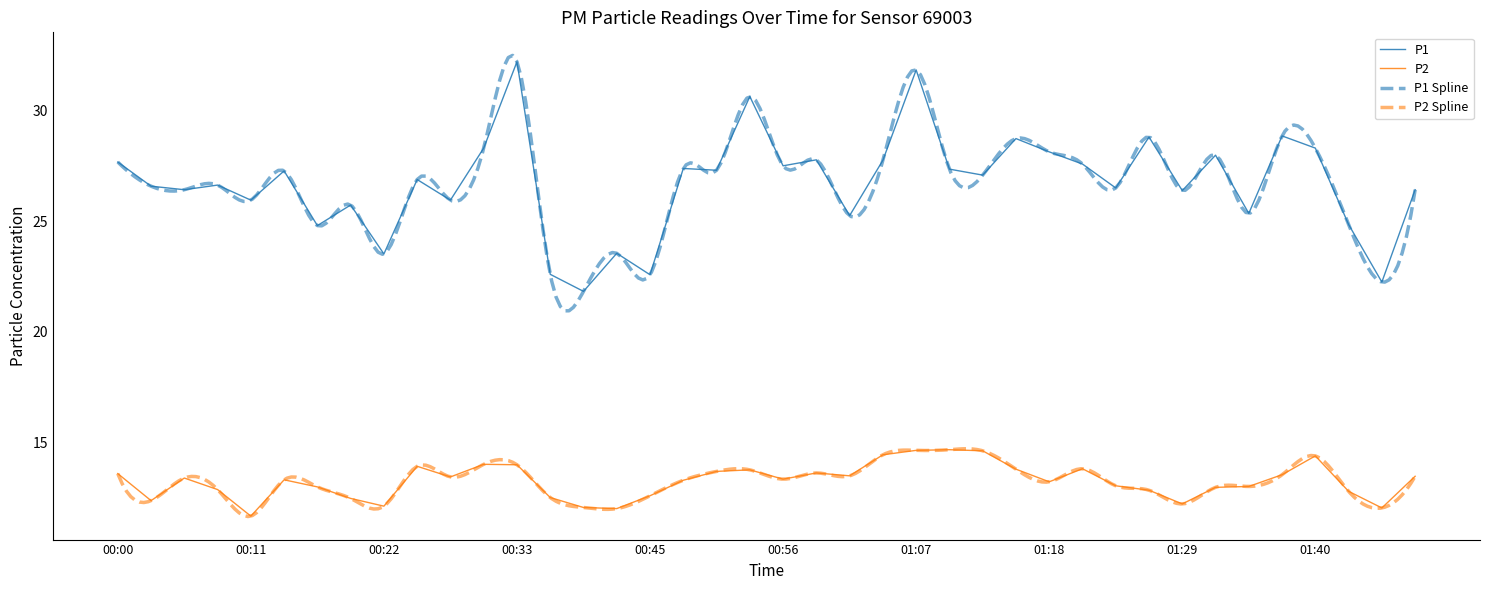

True or false: P2 has a value of 20.5 at 00:17.

False